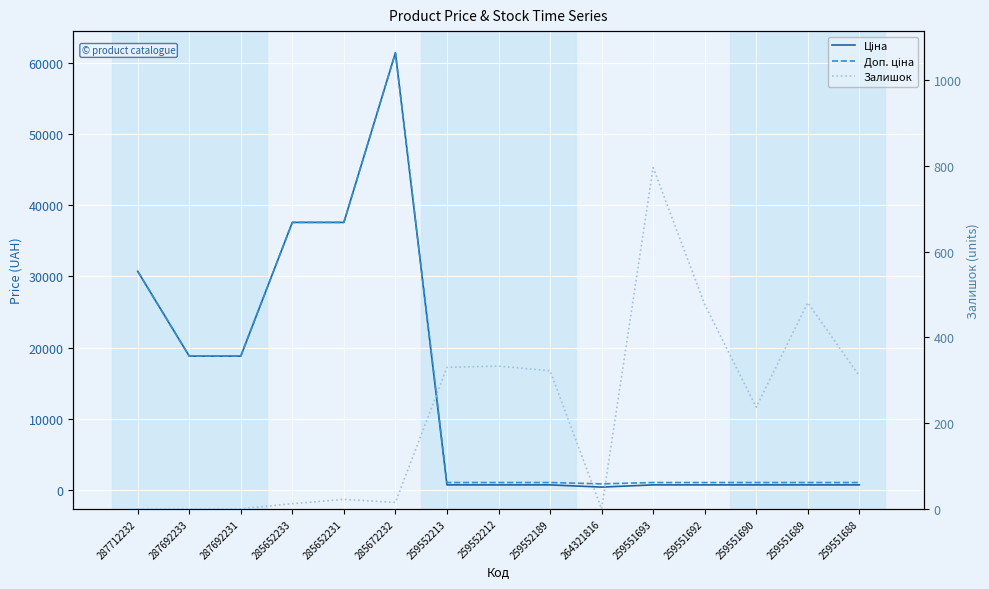

At which category does Залишок reach its first local valley?

285672232